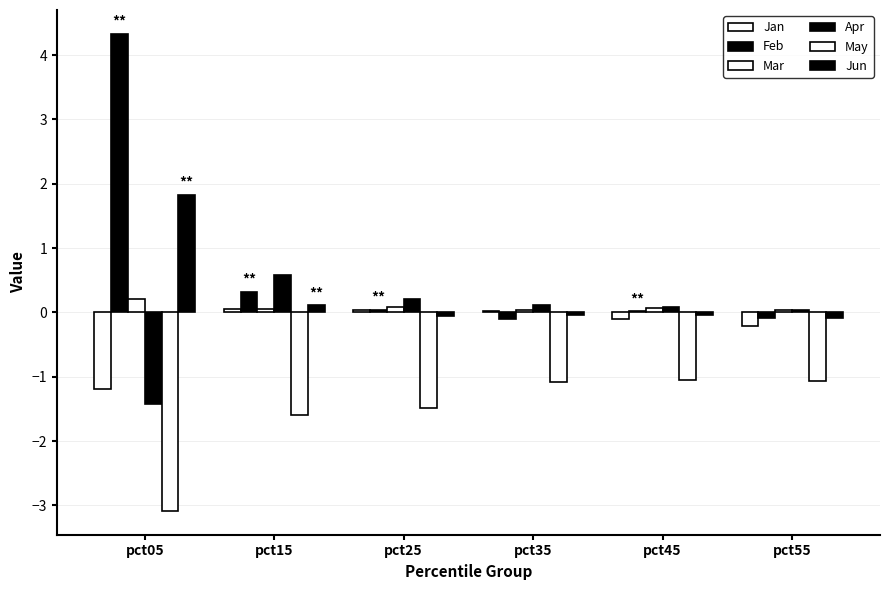

What is the minimum value for Apr?

-1.4